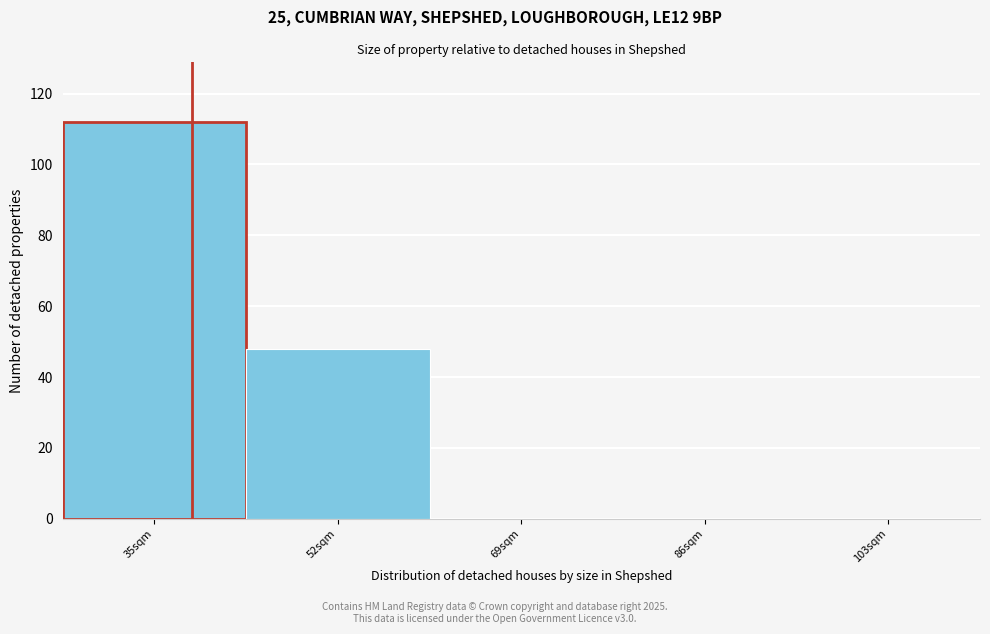

Reading left to right, extract all data points from this chart.

35sqm=112	52sqm=48	69sqm=0	86sqm=0	103sqm=0